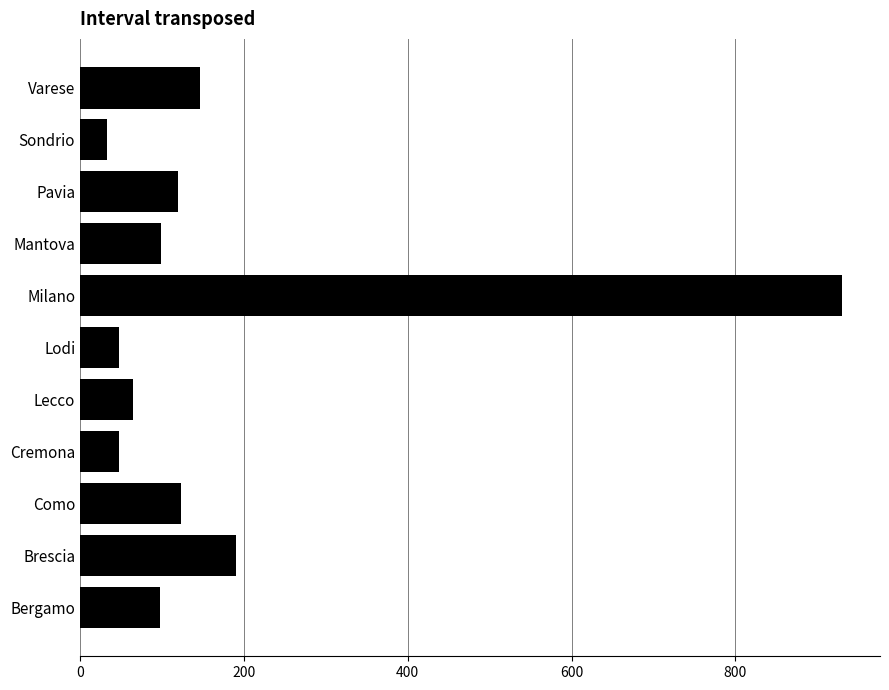

Does the chart contain any negative values?

No